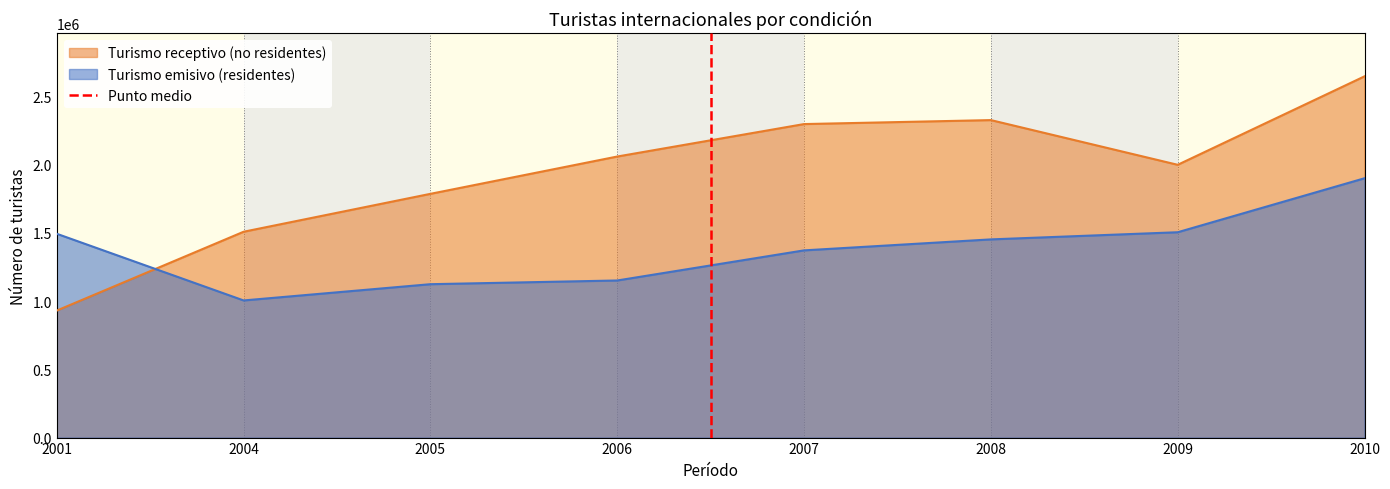

Does the chart have visible grid lines?

No